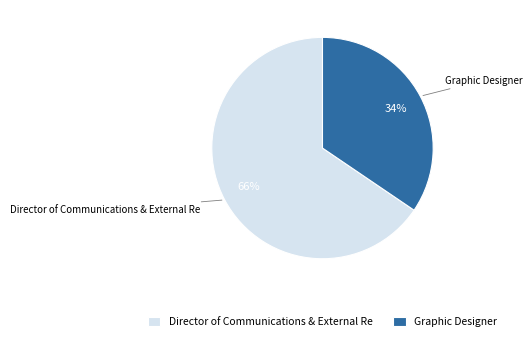

To the nearest percent, what is the average slice percentage?

50%